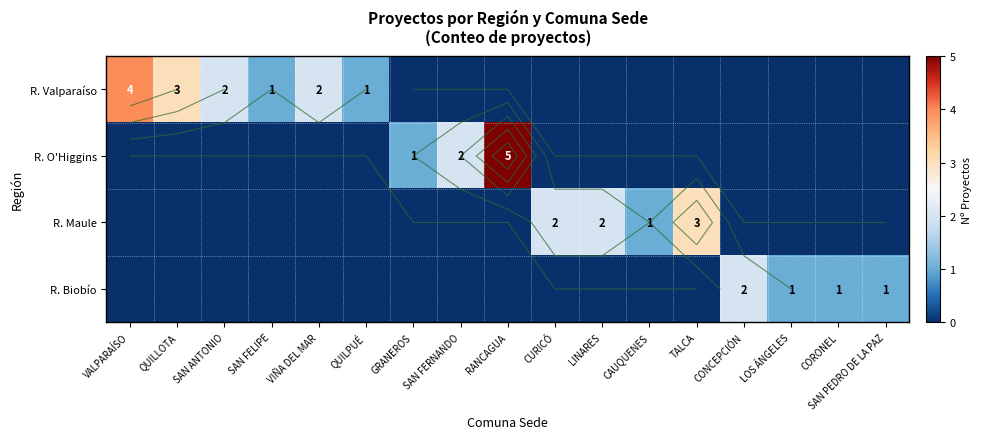

Is it true that R. Valparaíso equals 0 at TALCA?

True